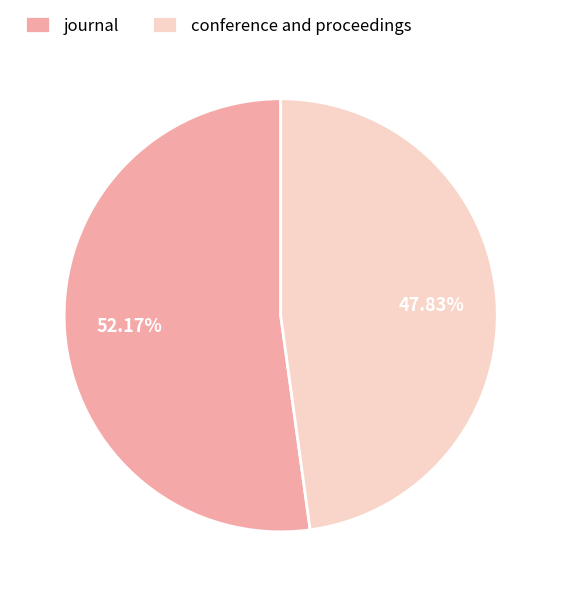

To the nearest percent, what percentage of the pie is journal?

52%